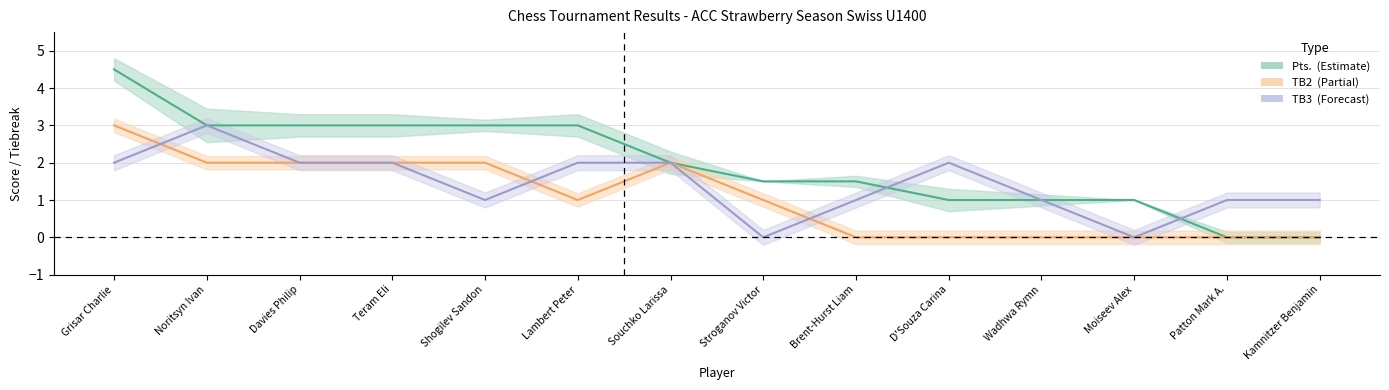

How many distinct data groups are displayed?

3